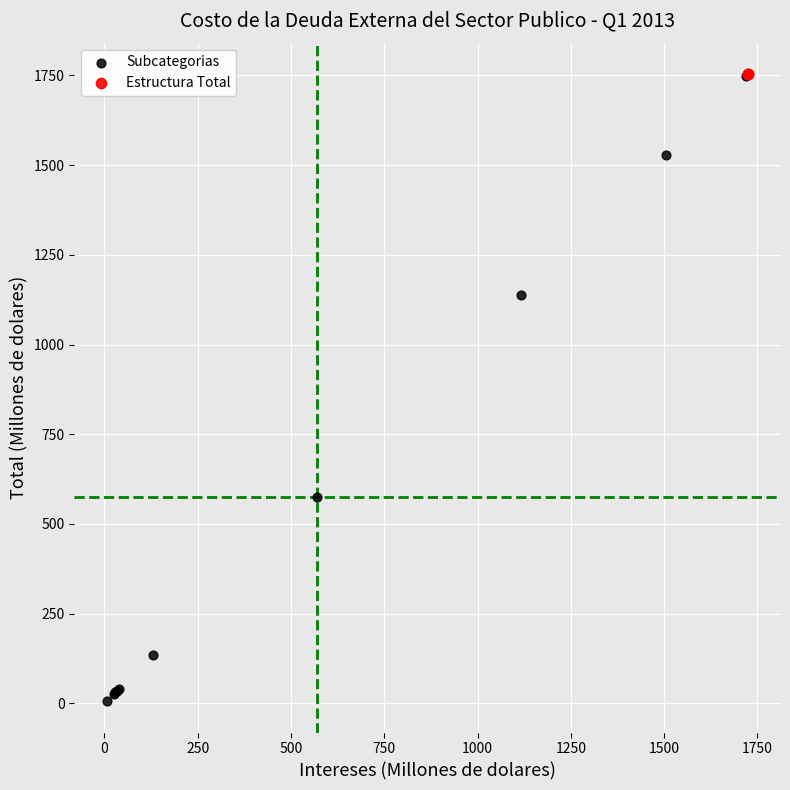

Which series contains the lowest Y value?

Subcategorias